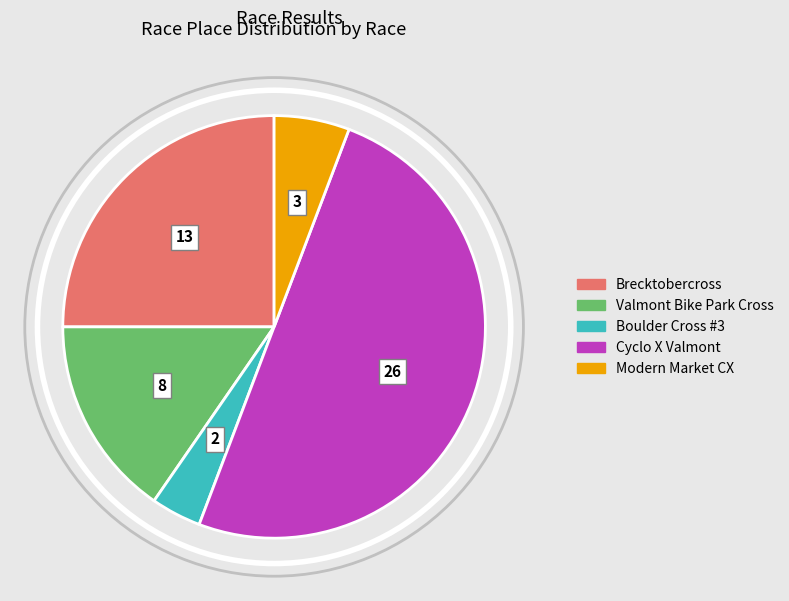

What is the ratio of the value at Cyclo X Valmont to the value at Boulder Cross #3?

13.0